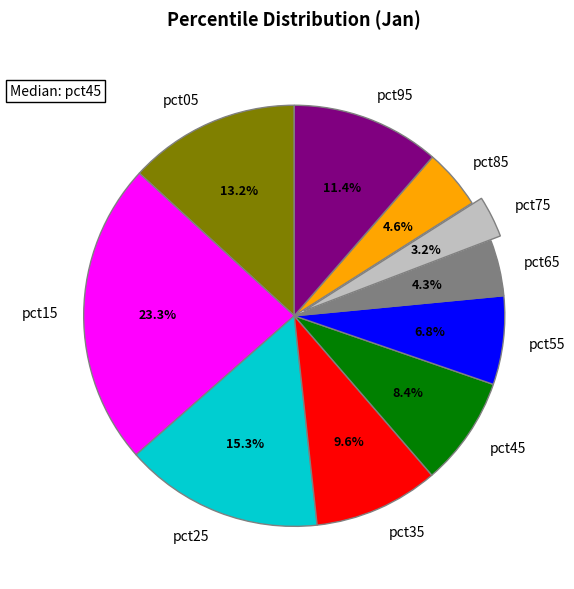

How many segments does this pie chart have?

10